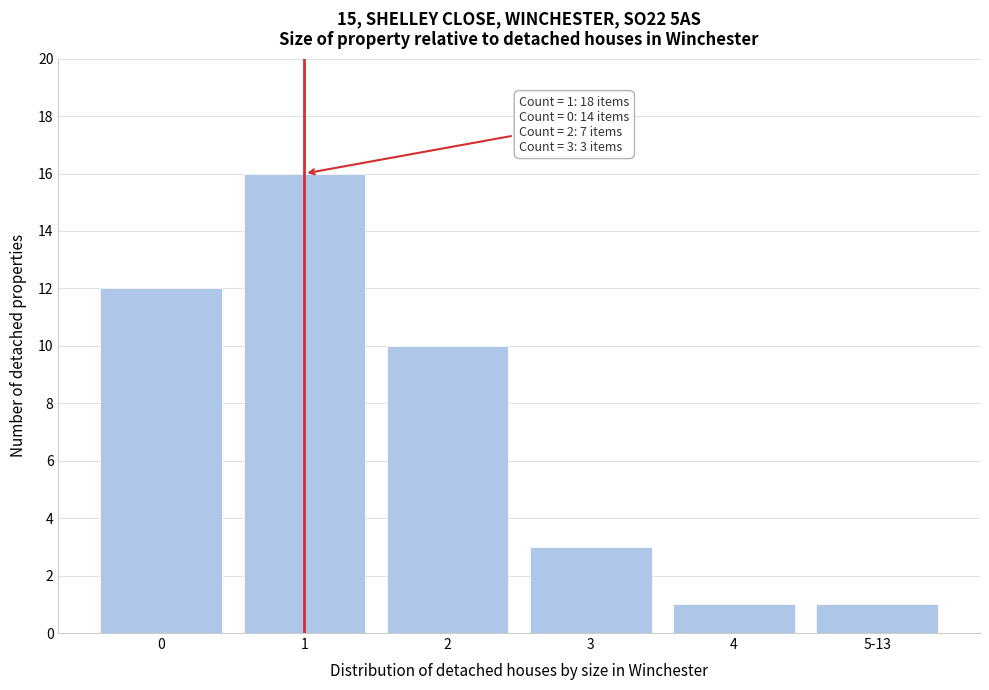

Reading left to right, what are all the values shown in this chart?

0=12	1=16	2=10	3=3	4=1	5-13=1